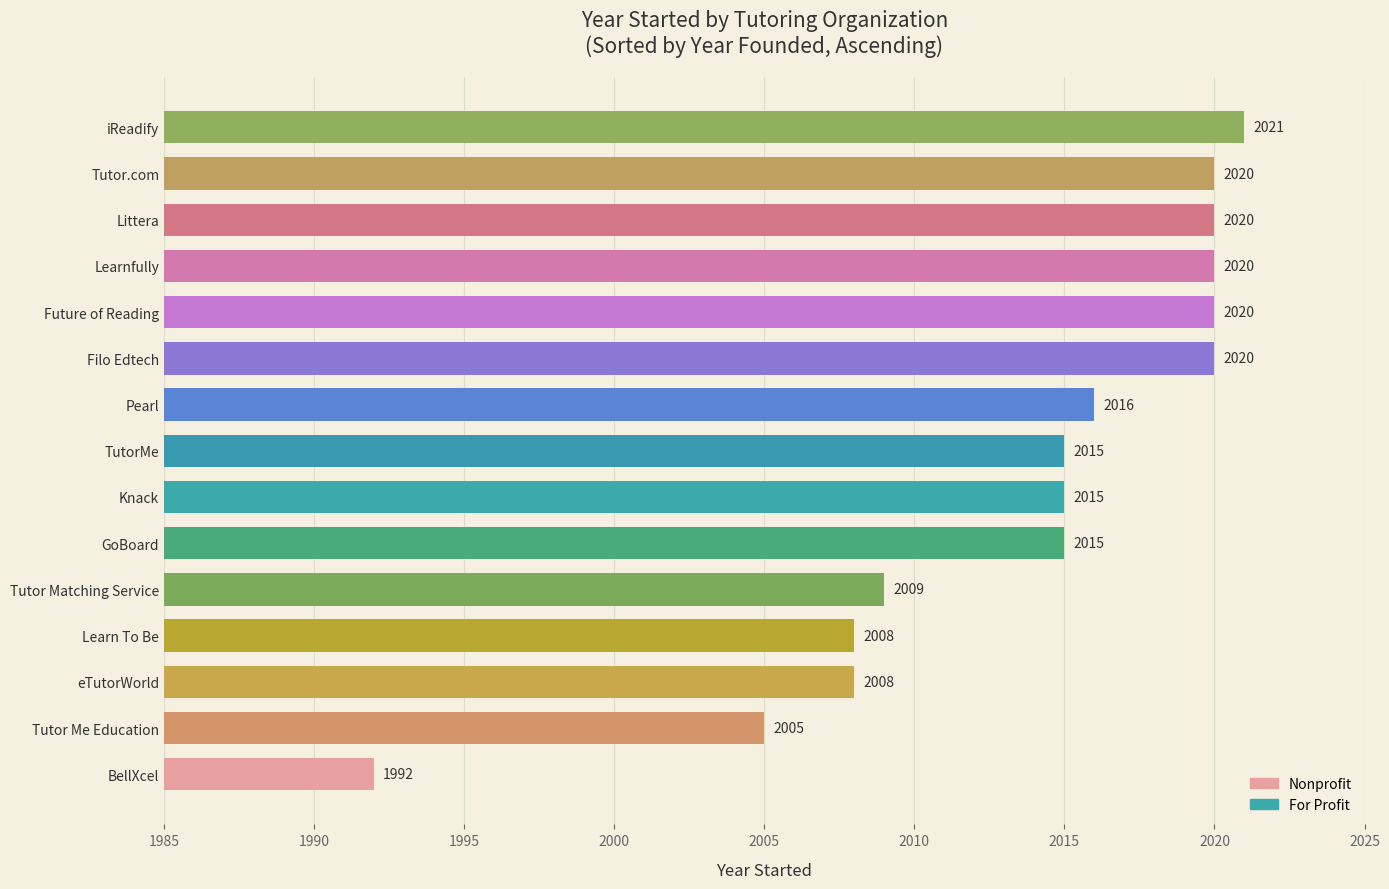

What is the average value?

2014